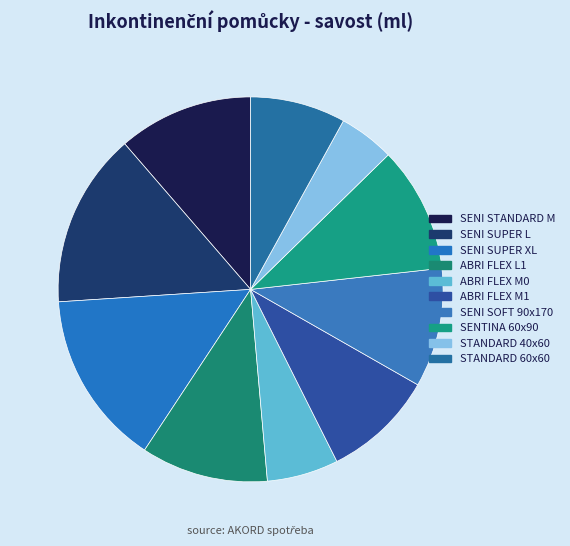

Is it true that SENI SUPER L is 15% of the pie?

True